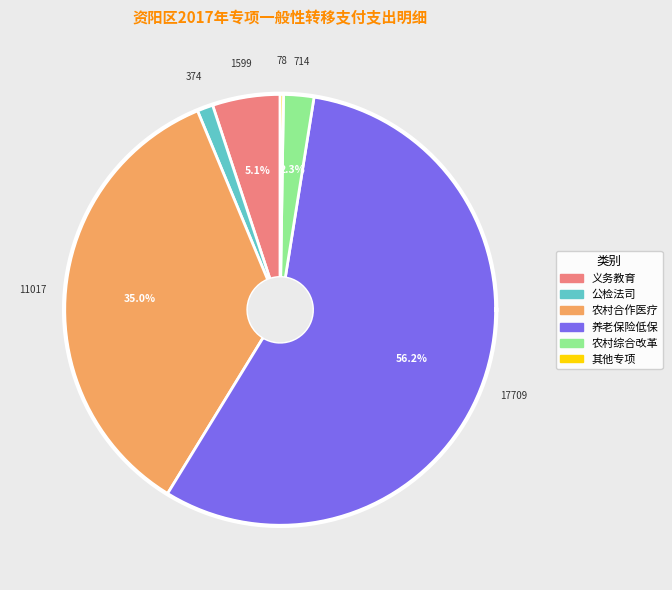

How many slices are in this pie chart?

6